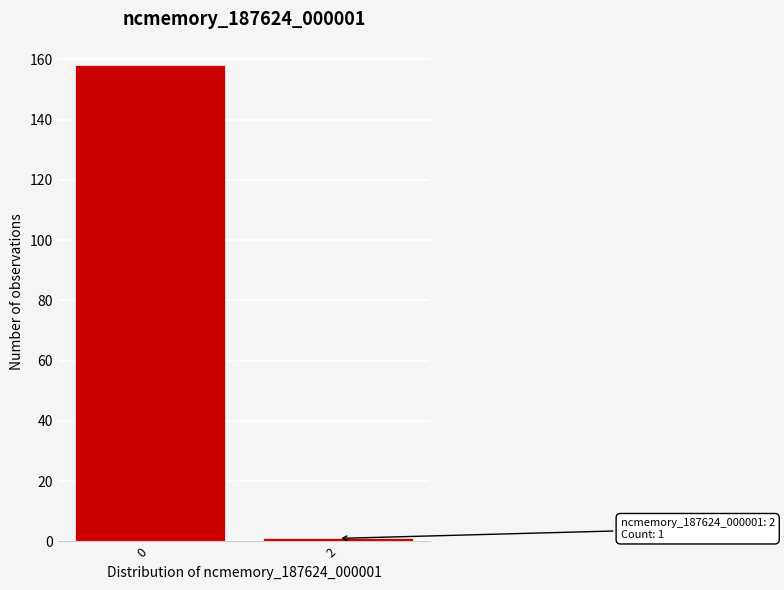

Reading right to left, transcribe all the data shown in this chart.

1	158